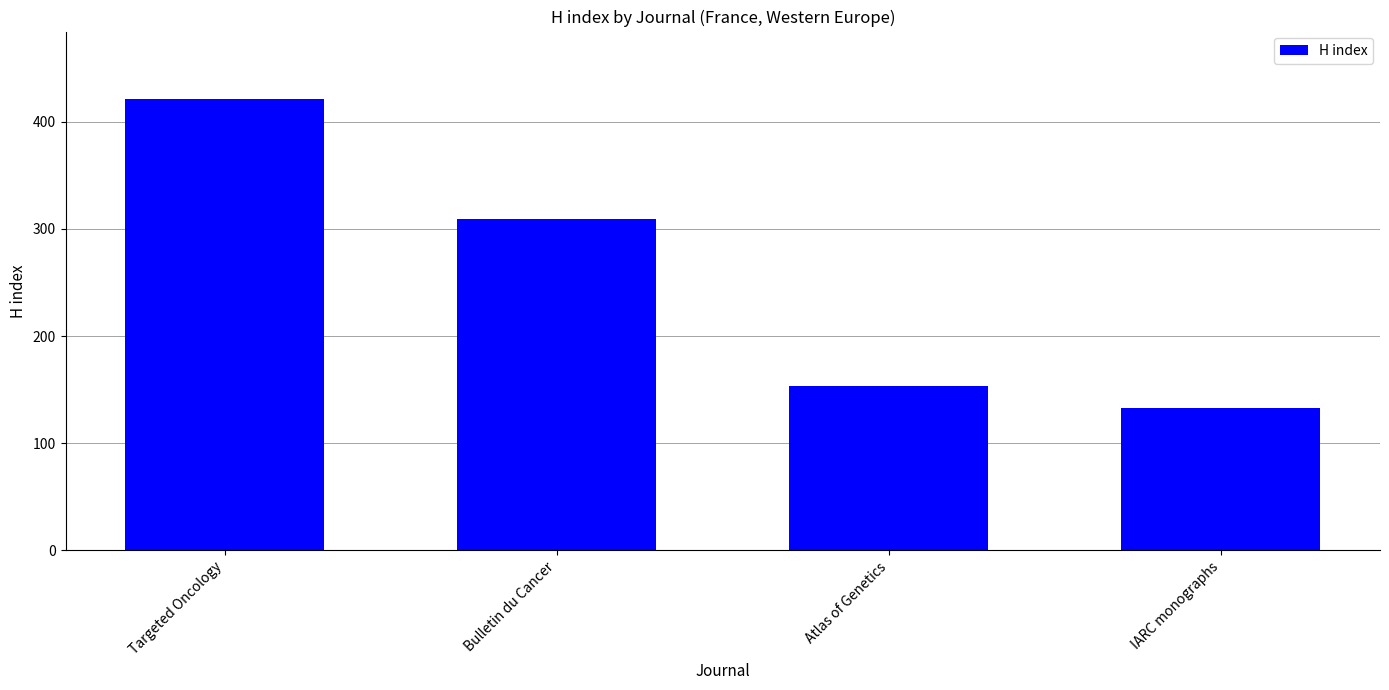

What is the maximum value shown in the chart?

421